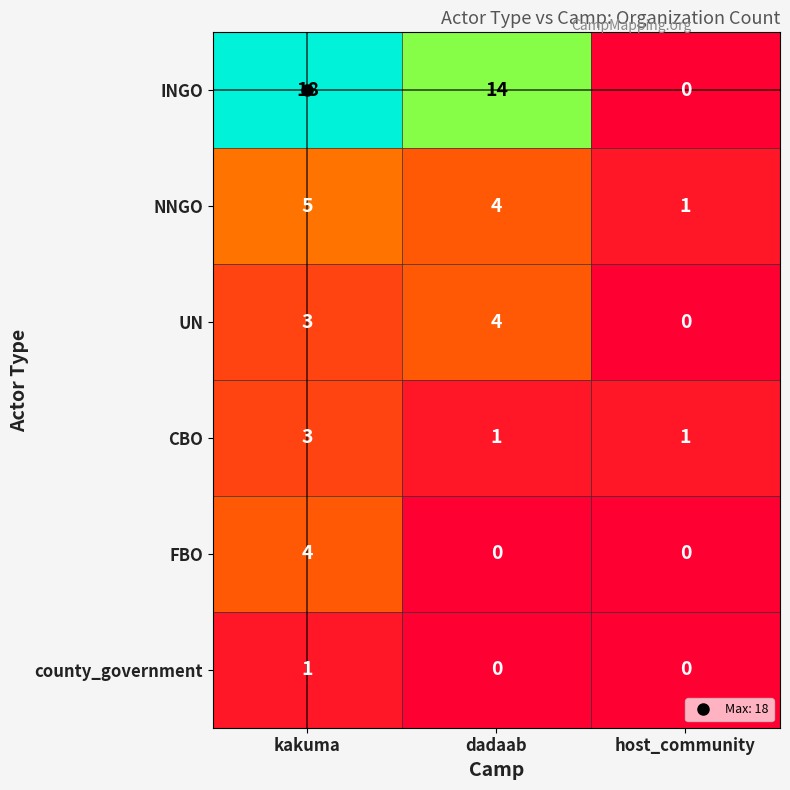

At which category is the sum across all series the highest?

kakuma